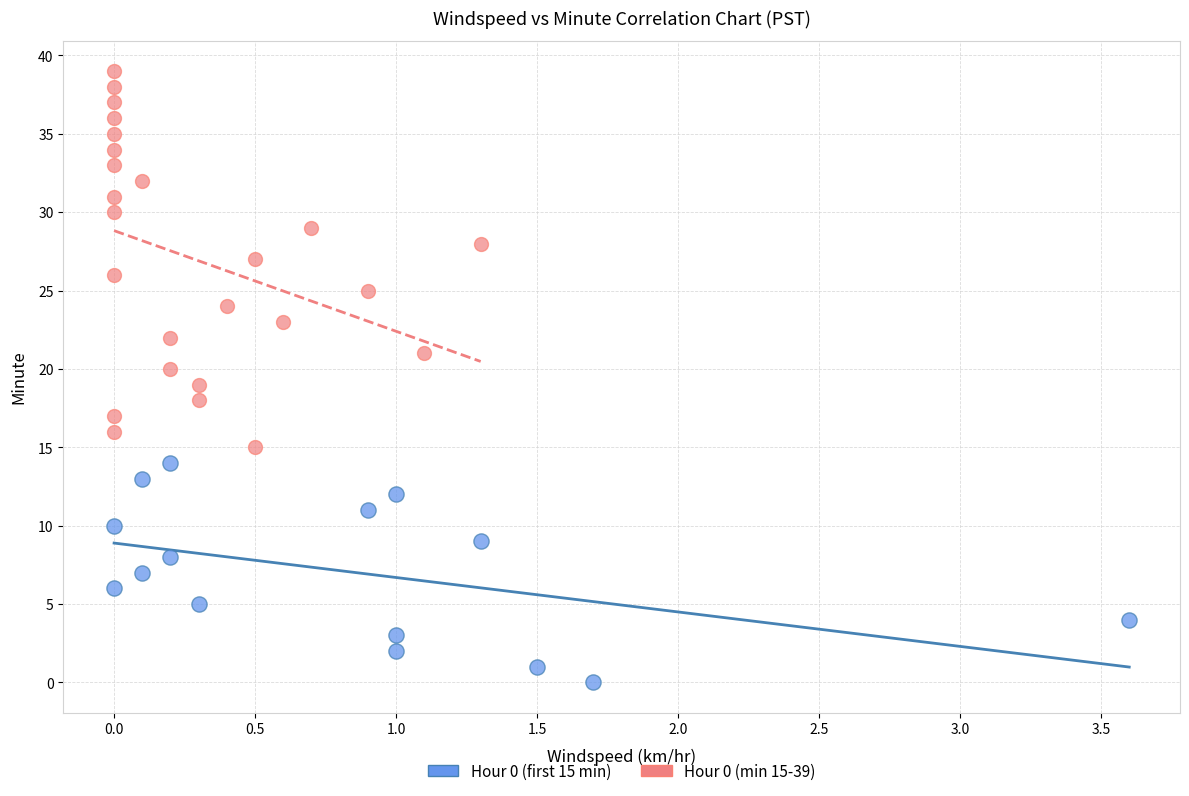

Which series contains the highest Y value?

Hour 0 (min 15-39)